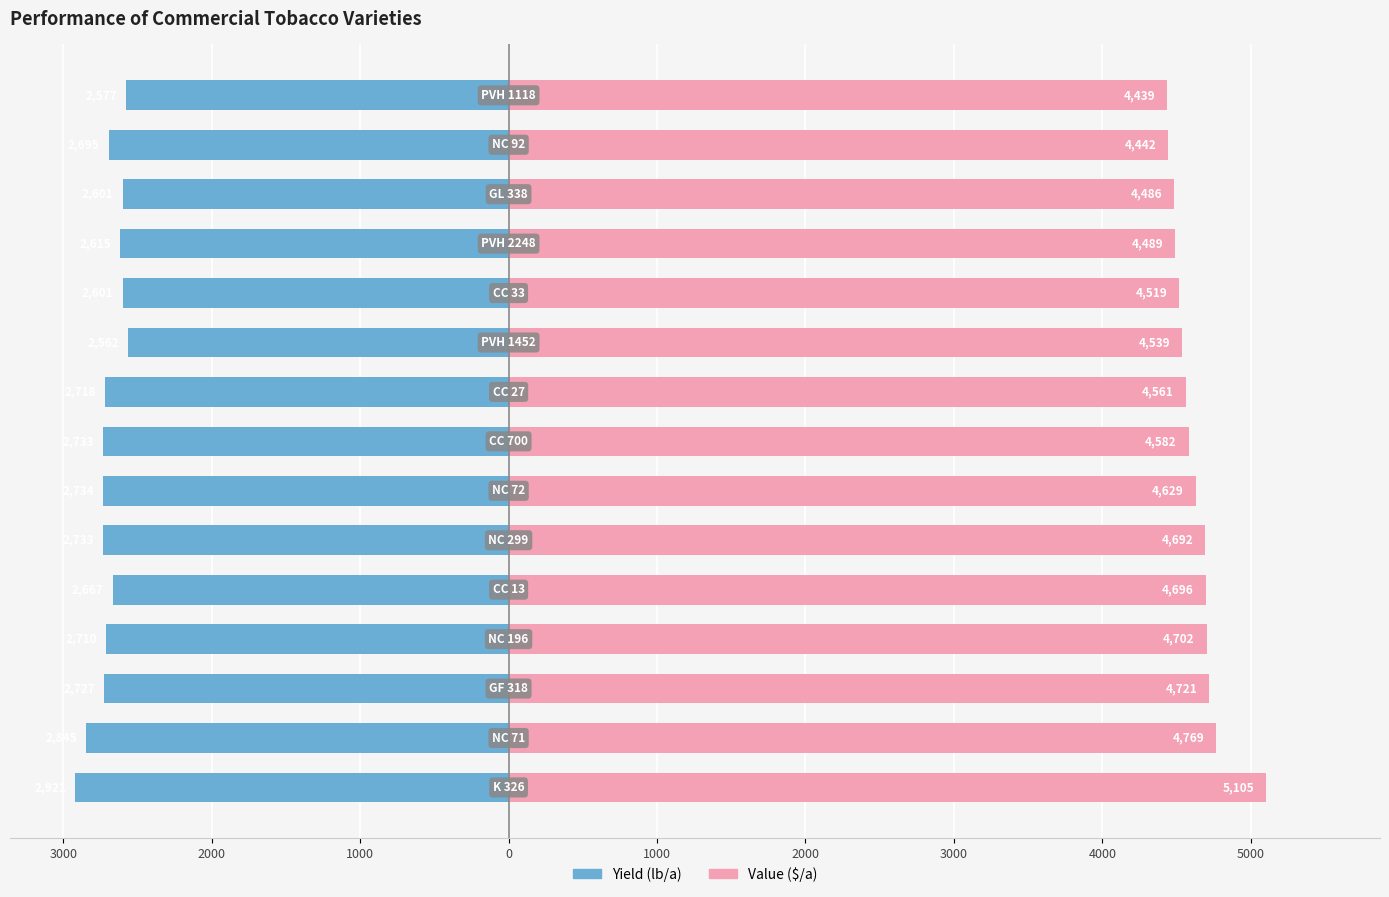

What is the highest value of the Yield (lb/a) series?

-2562